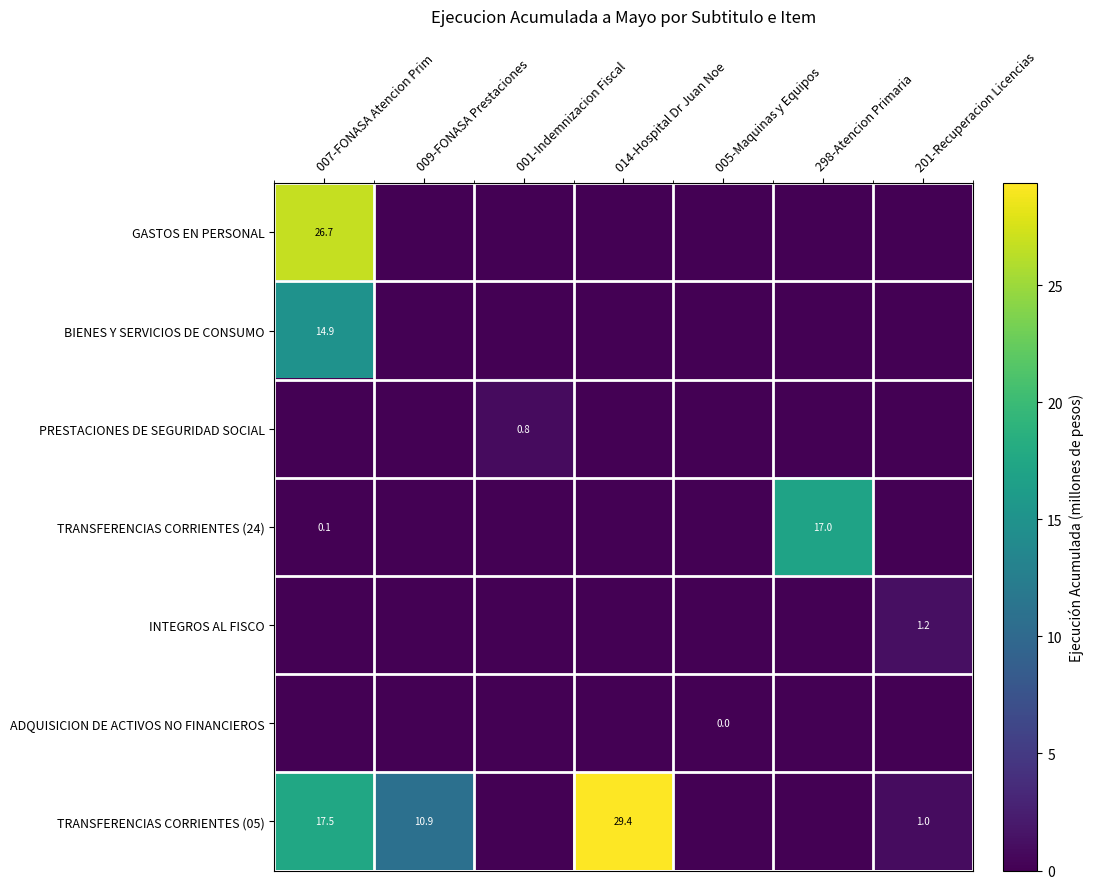

Count the ADQUISICION DE ACTIVOS NO FINANCIEROS values in the range 0 to 1.

7